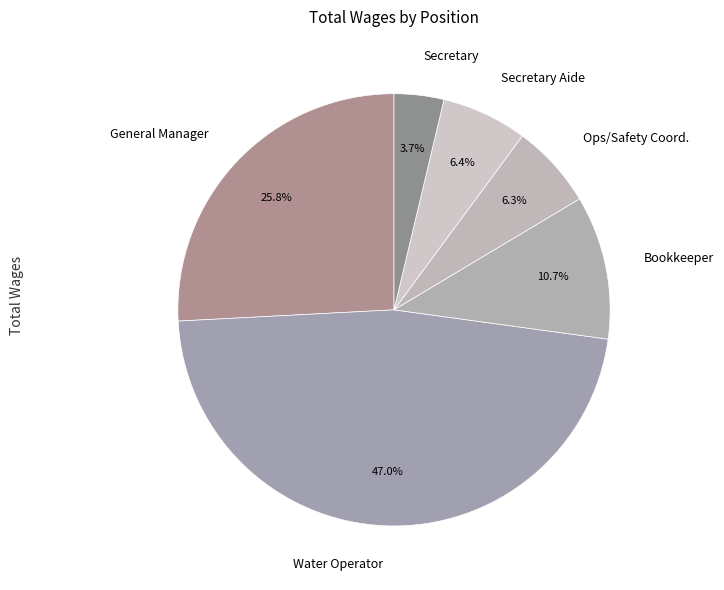

Between Bookkeeper and General Manager, which is larger?

General Manager